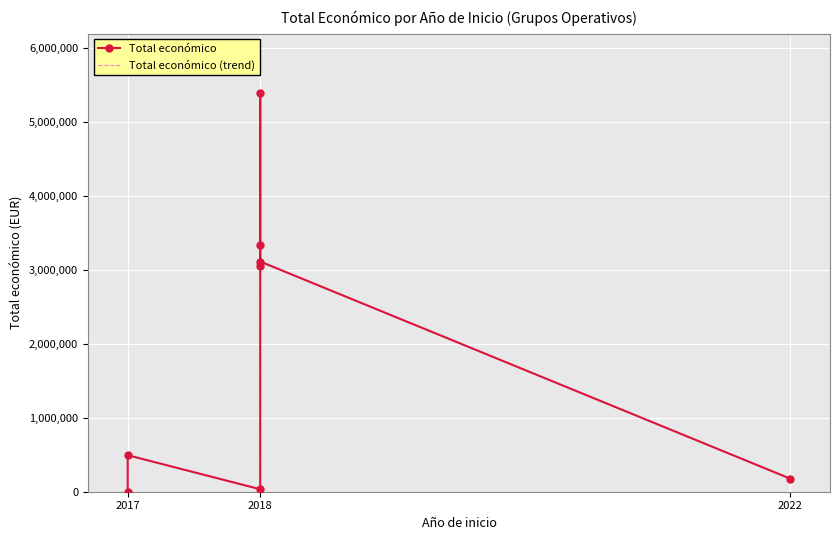

At 2018, list the series in order from largest to smallest.

Total económico, Total económico (trend)